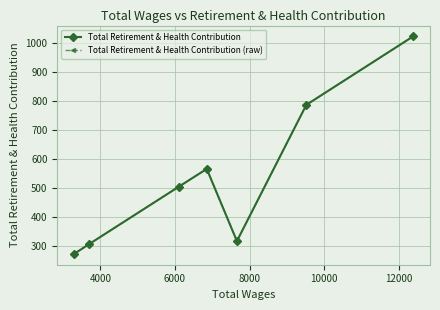

In Total Retirement & Health Contribution (raw), how many points are lower than both neighbors (excluding endpoints)?

1